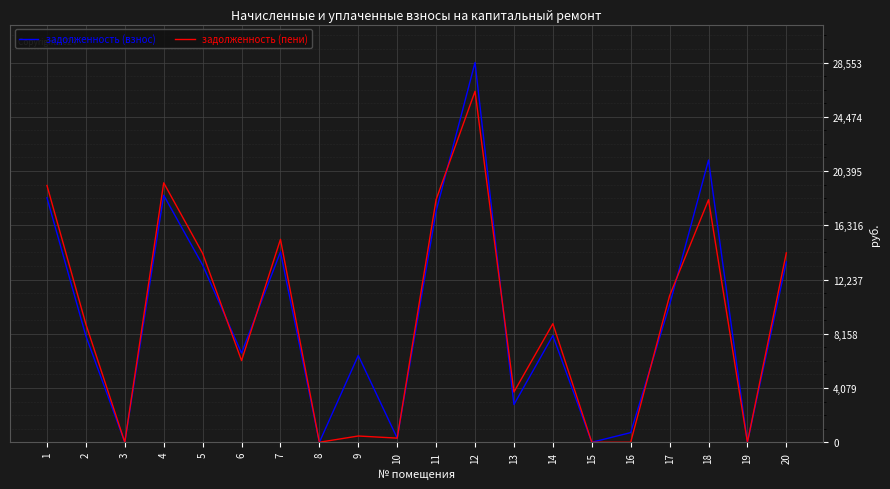

What are all the series names shown in the legend?

задолженность (взнос), задолженность (пени)